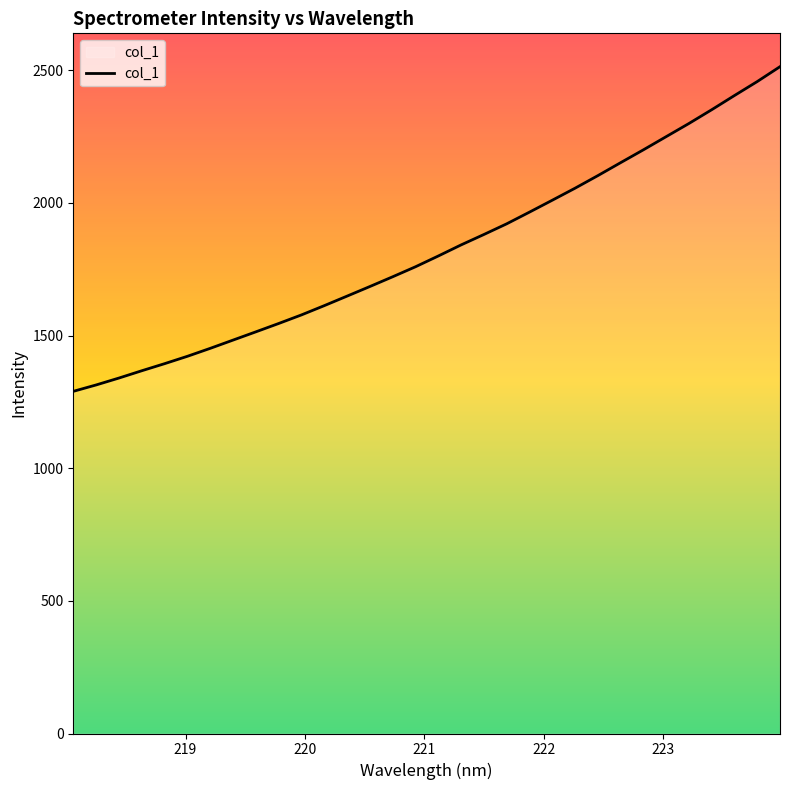

How many lines are shown in the chart?

1